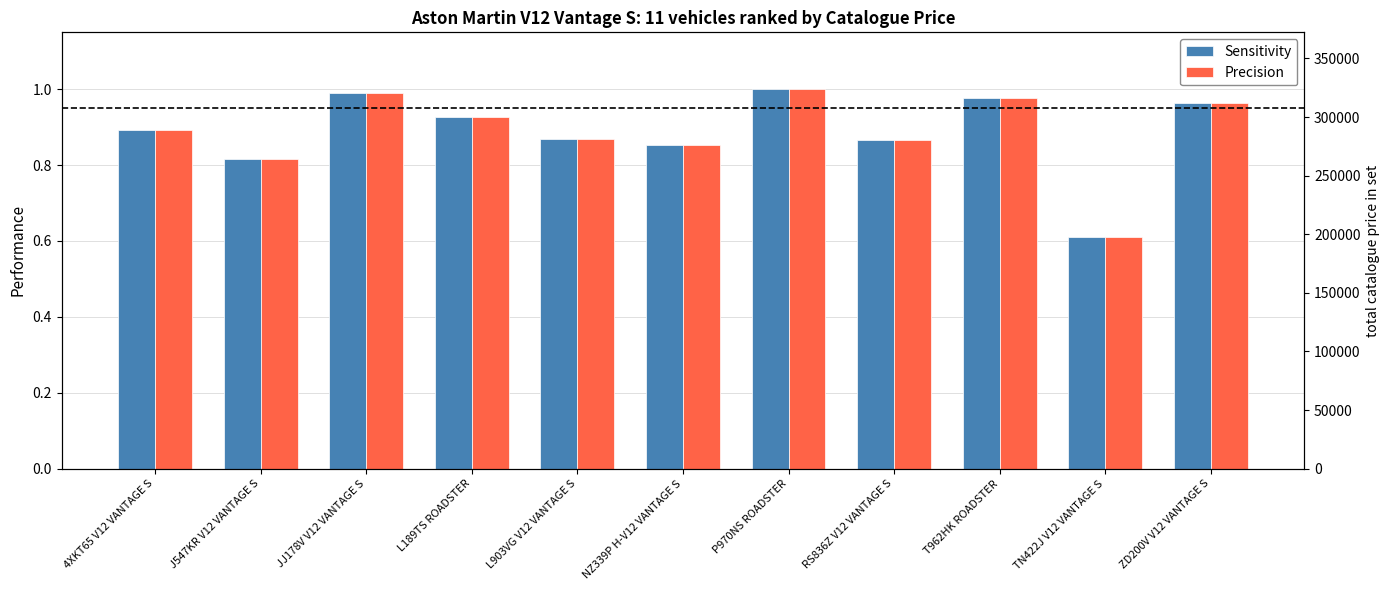

How many bars are there in total?

22